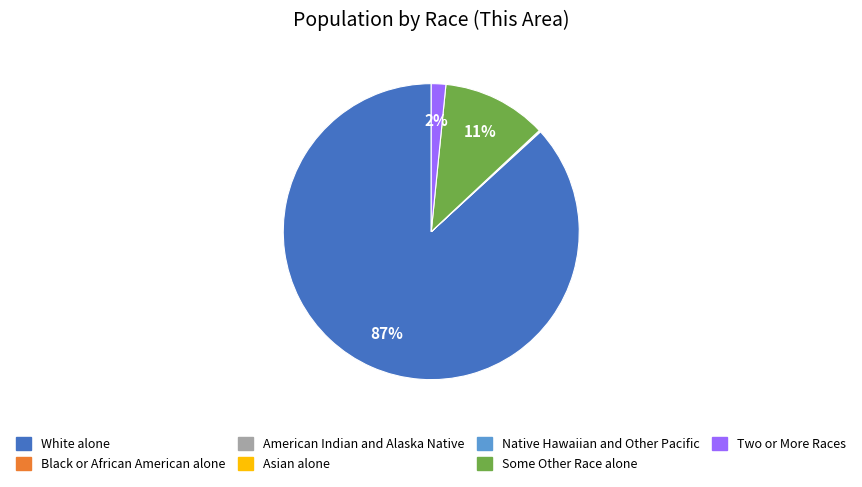

The Two or More Races slice represents 2% of the pie. True or false?

True